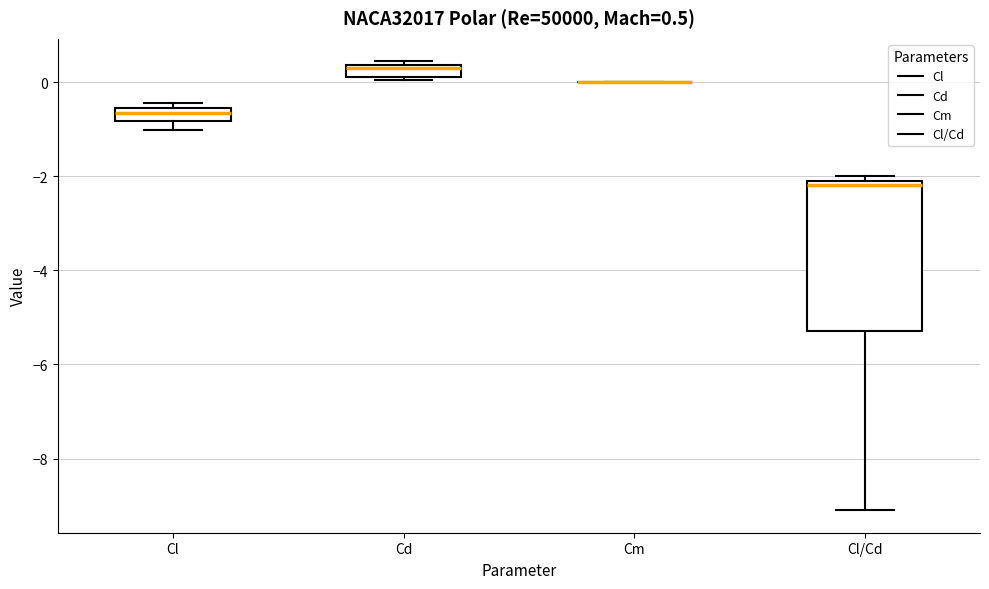

Which box is the tallest, from its lower edge to its upper edge?

Cl/Cd